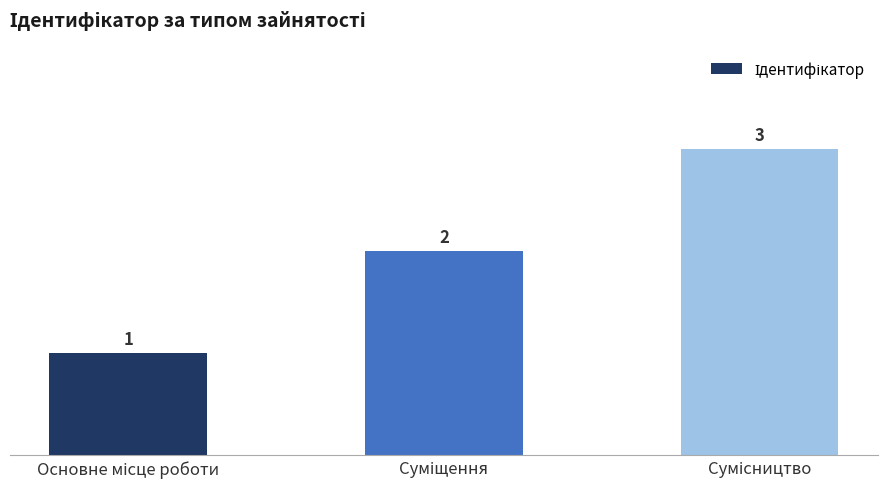

What is the value of the 3rd bar from the left?

3